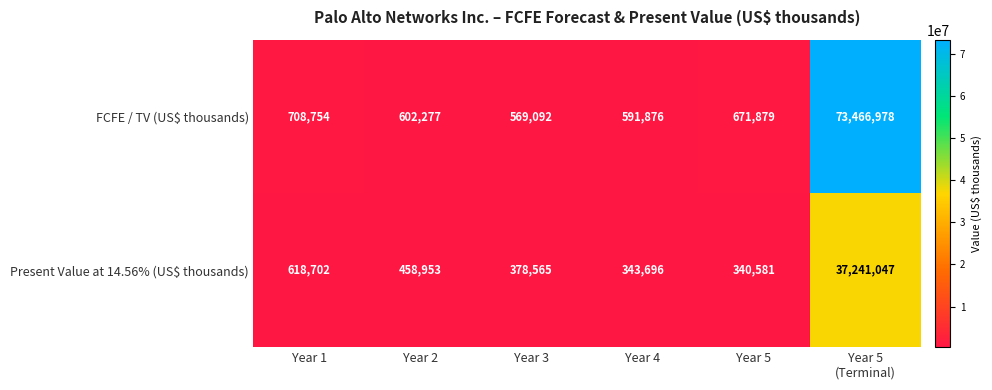

At which label is FCFE / TV (US$ thousands) closest to 37018035?

Year 1